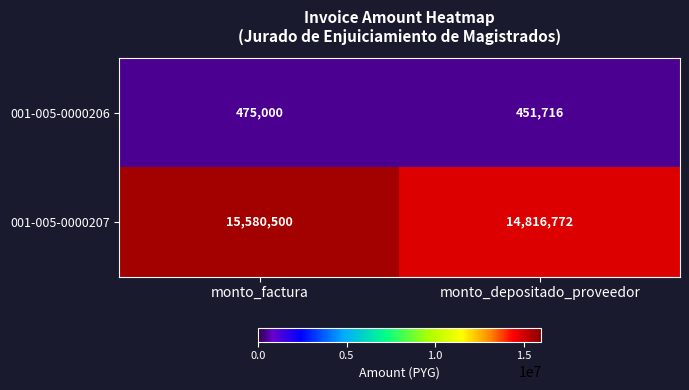

Which series has the widest spread of values?

001-005-0000207